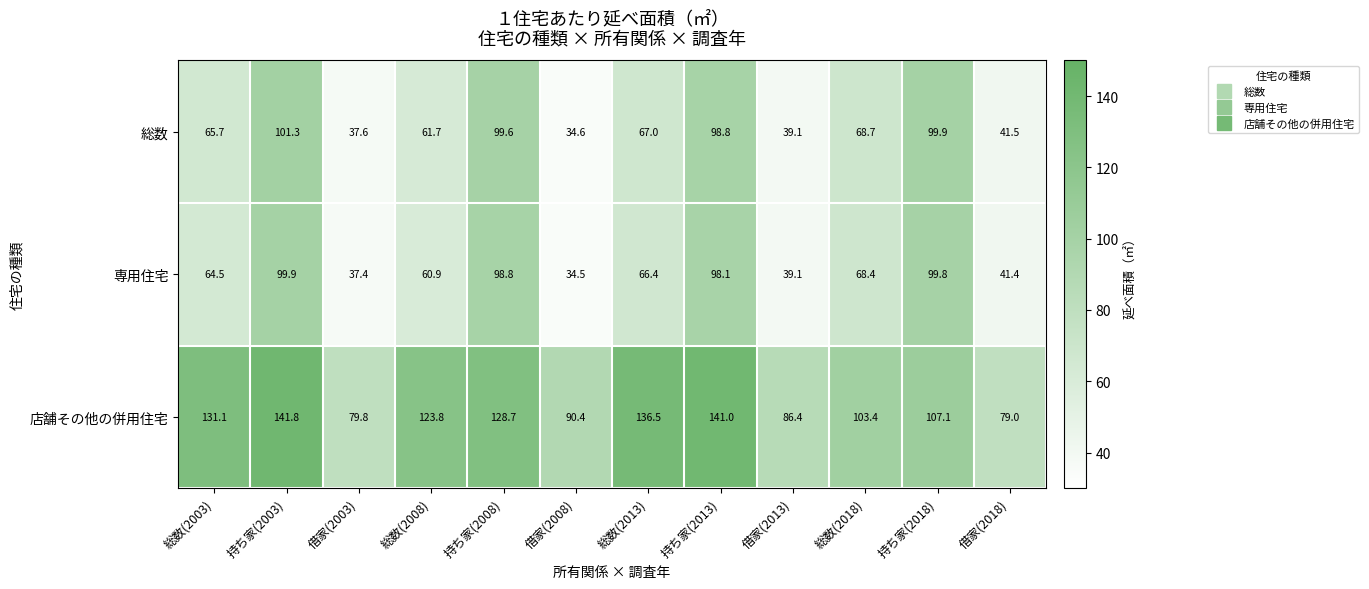

At how many categories does at least one series exceed 125?

5